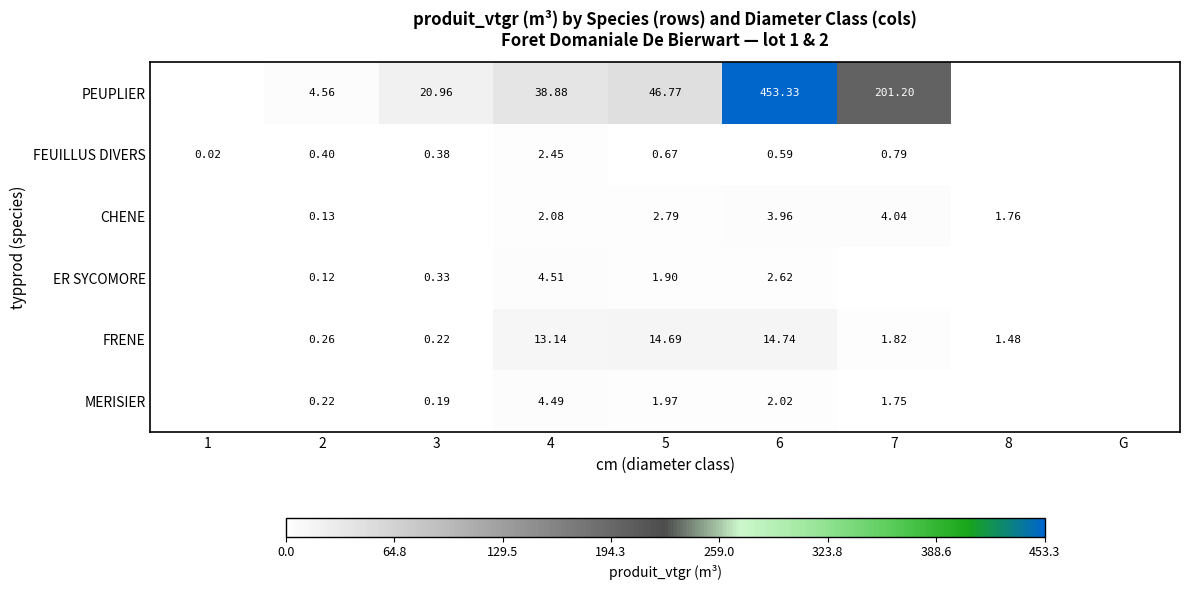

What is the greatest value displayed?

453.3